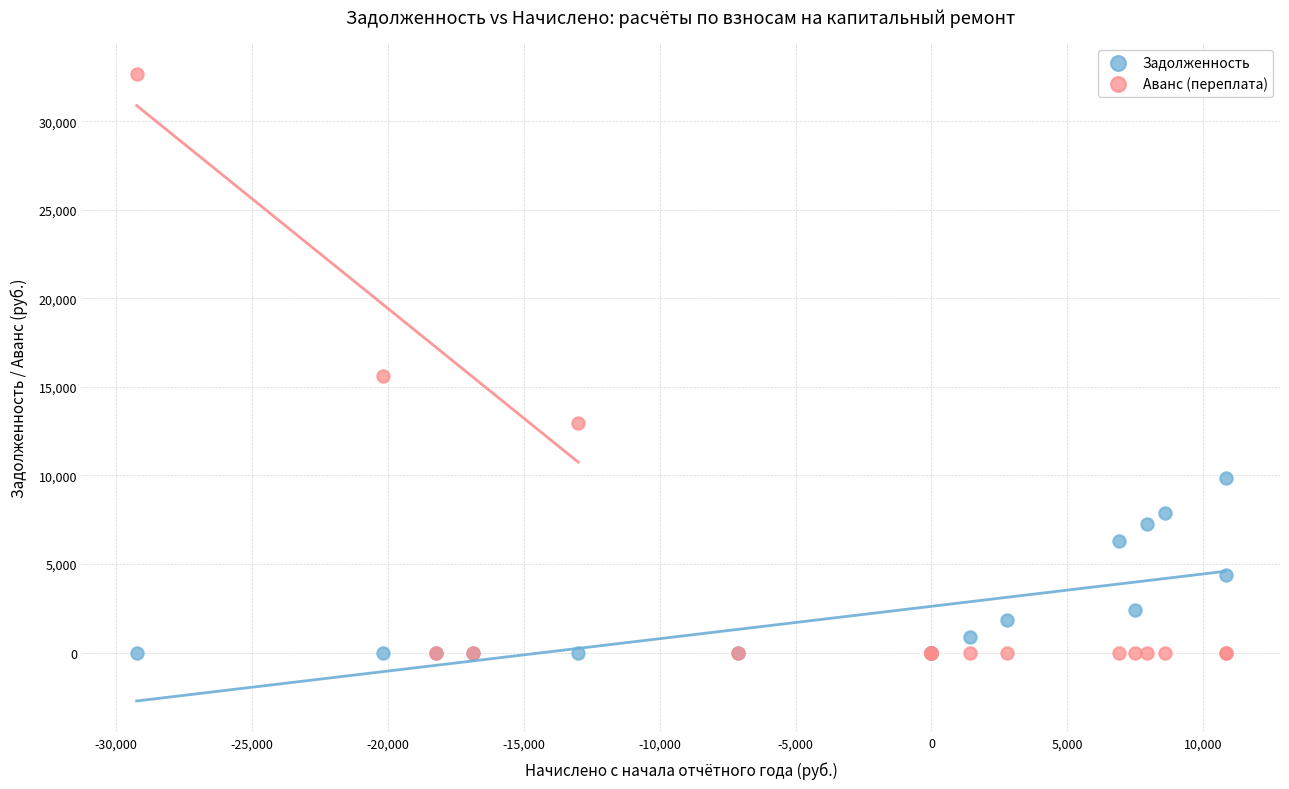

In the Аванс (переплата) series, what Y value is closest to 16333?

15647.8